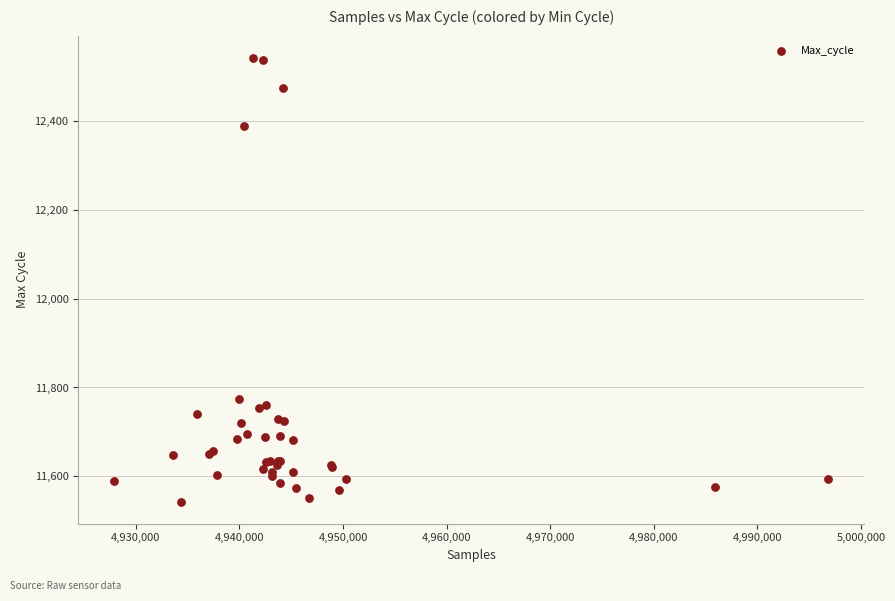

What Y value in the scatter plot is closest to 12043?

11774